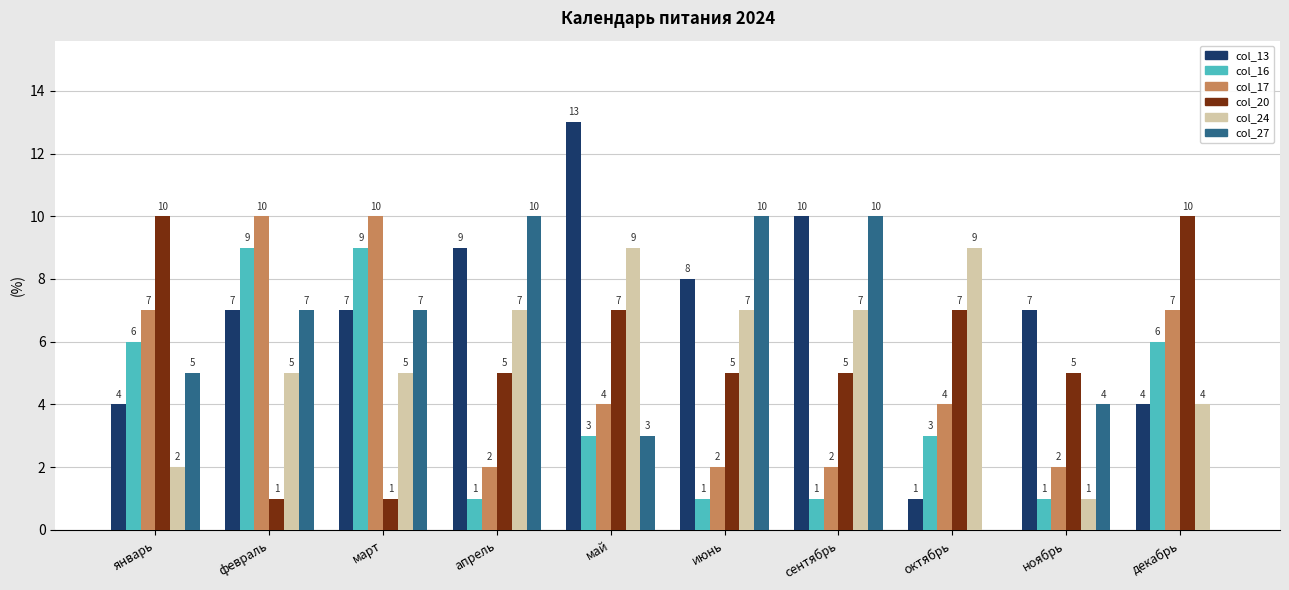

What are all the series names shown in the legend?

col_13, col_16, col_17, col_20, col_24, col_27